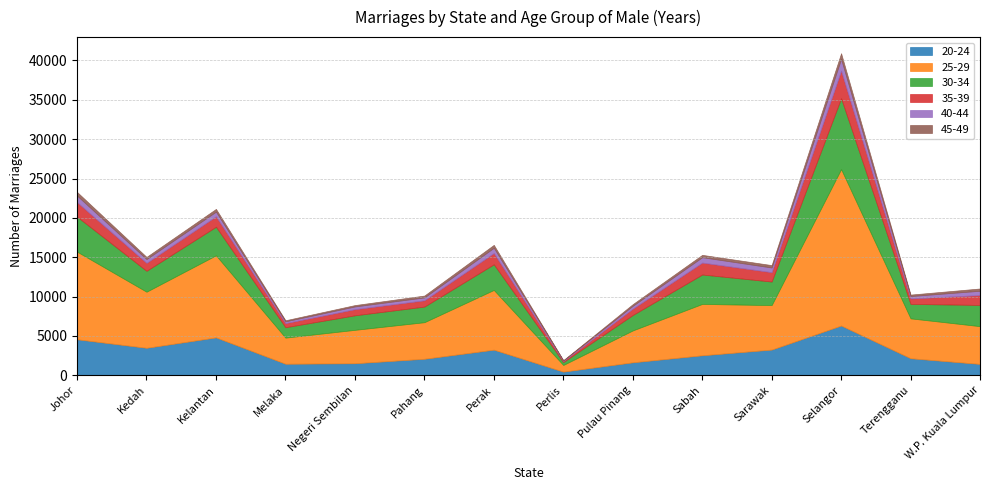

At which category is the sum across all series the highest?

Selangor